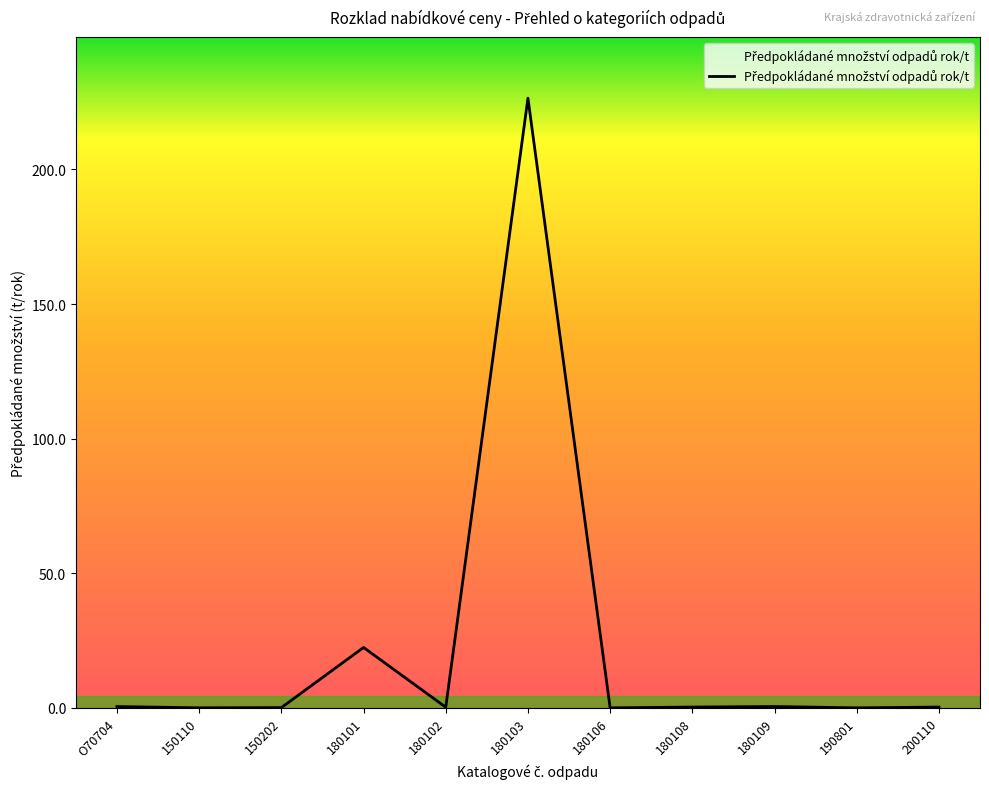

How many lines are shown in the chart?

1